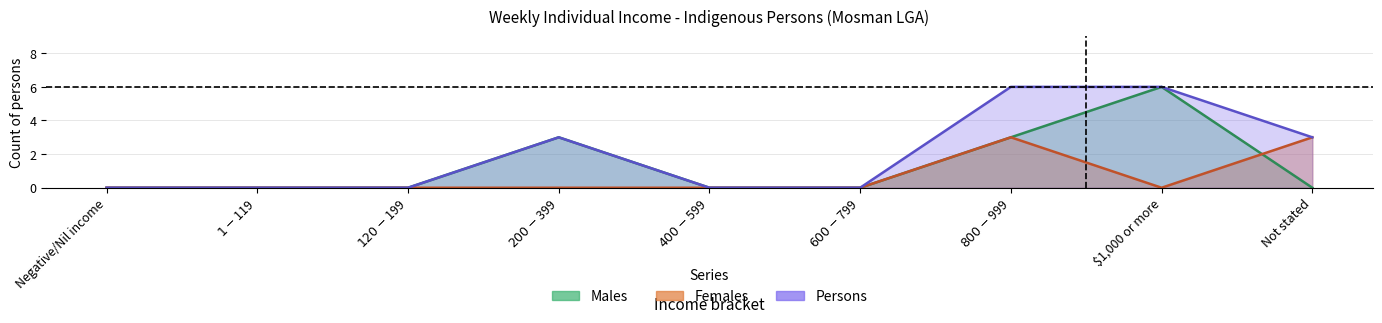

The value of Persons at $800-$999 is 6. True or false?

True